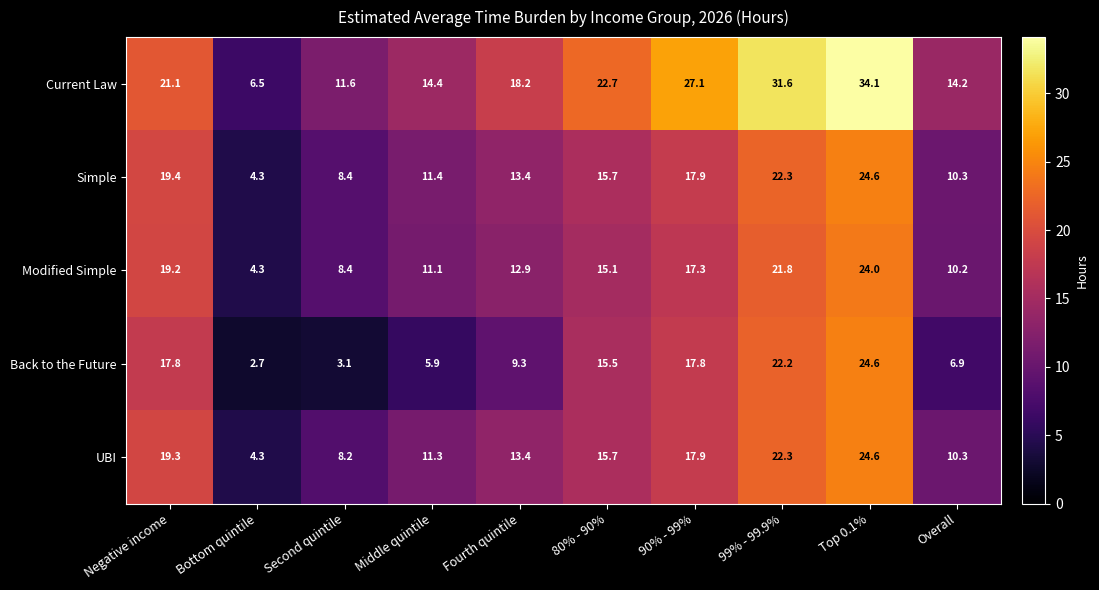

Which series changed the most between Fourth quintile and 80% - 90%?

Back to the Future